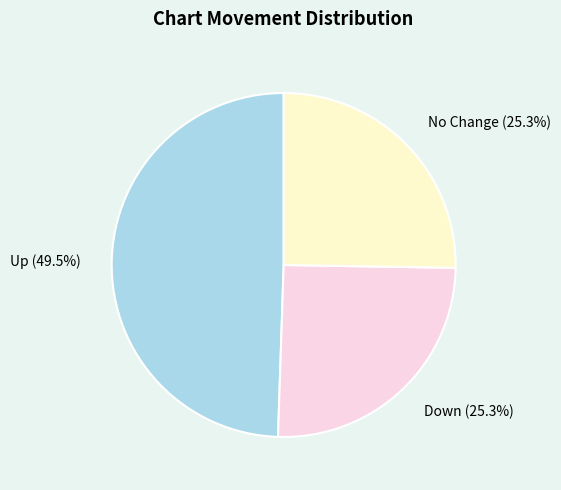

Does No Change (25.3%) represent more than half of the total?

No